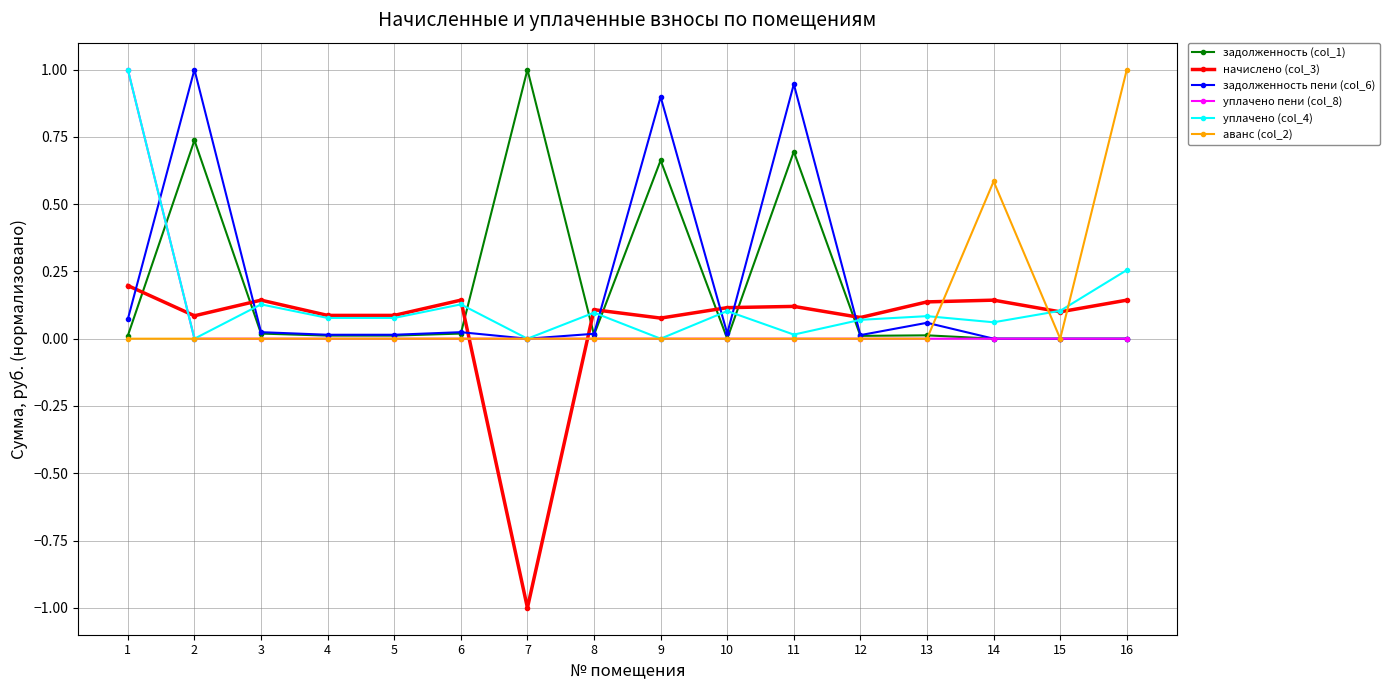

How many lines are shown in the chart?

6